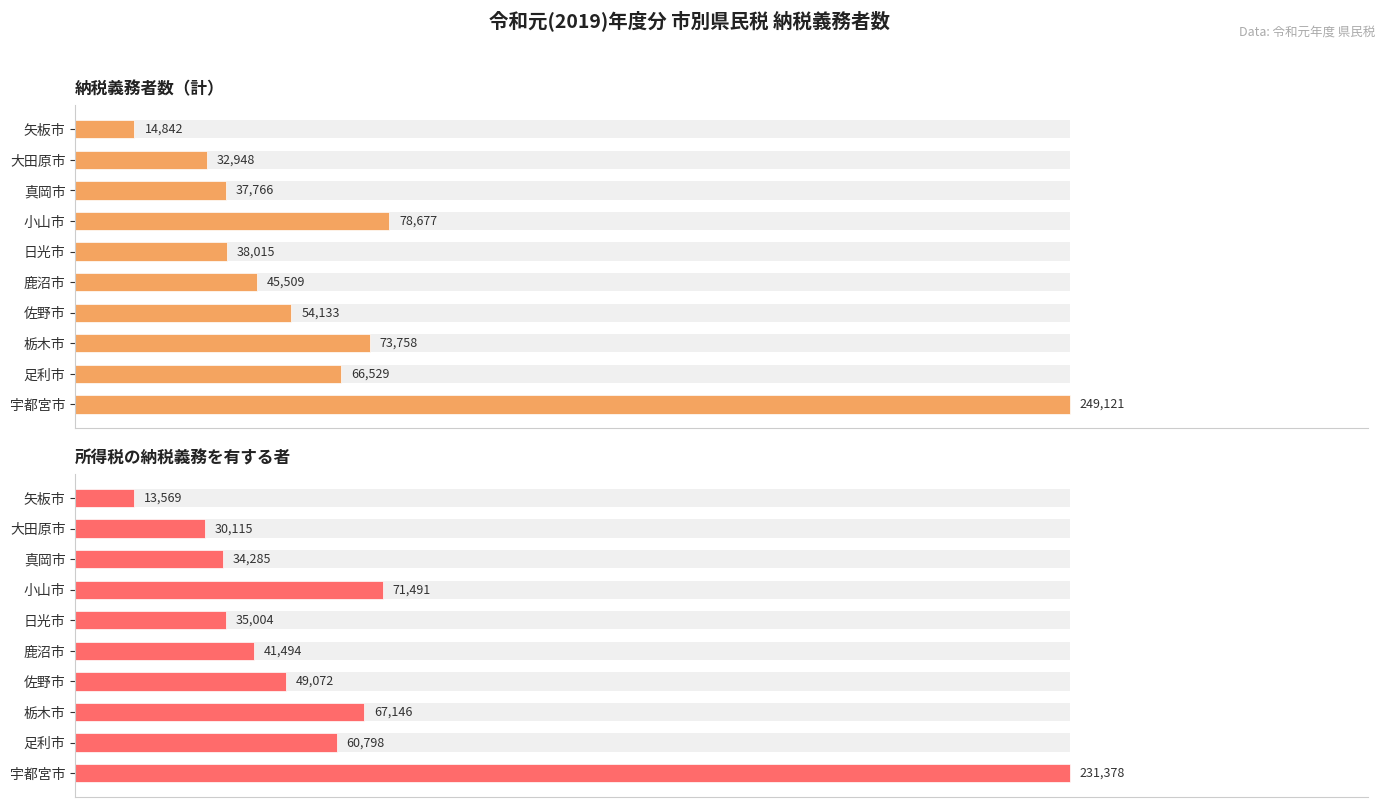

Rank the series at 鹿沼市 from highest to lowest value.

納税義務者数（計）, 所得税の納税義務を有する者